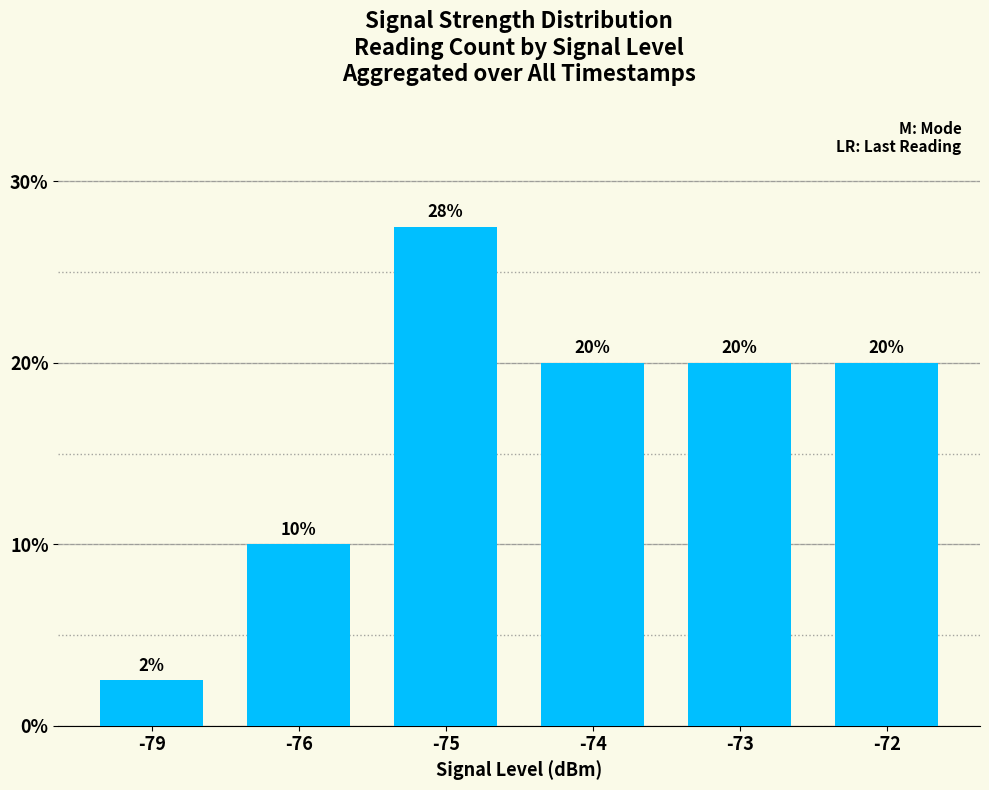

The chart shows a value of 44.6 at -75. True or false?

False